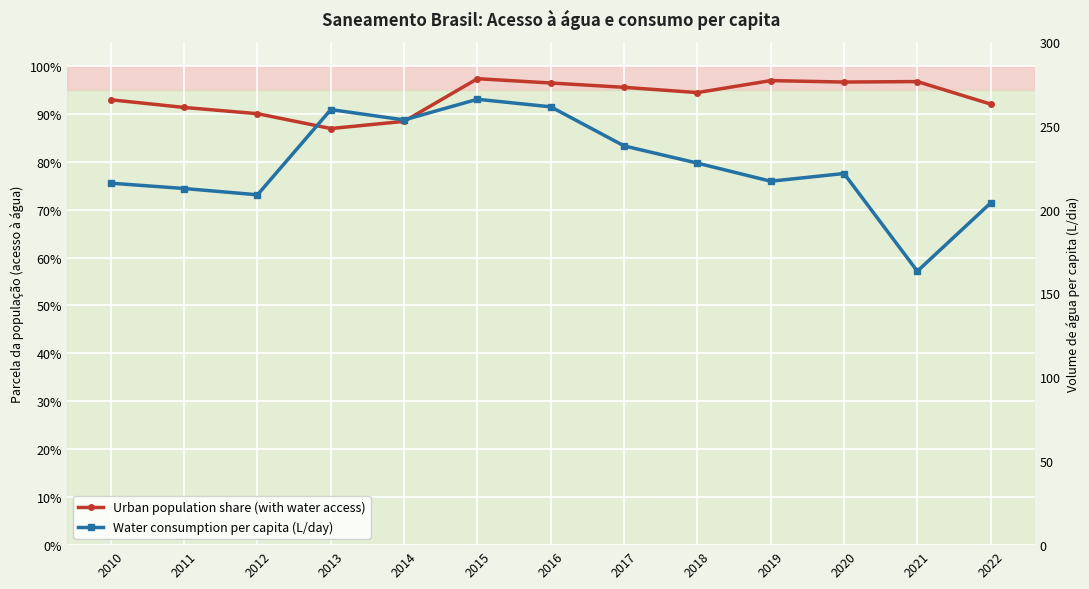

Which series changed the most between 2016 and 2019?

Water consumption per capita (L/day)